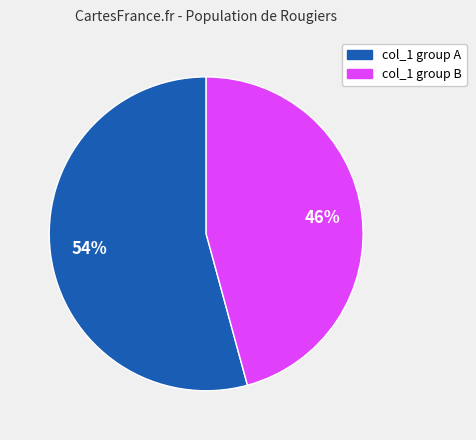

What is the smallest slice in the pie chart?

col_1 group B